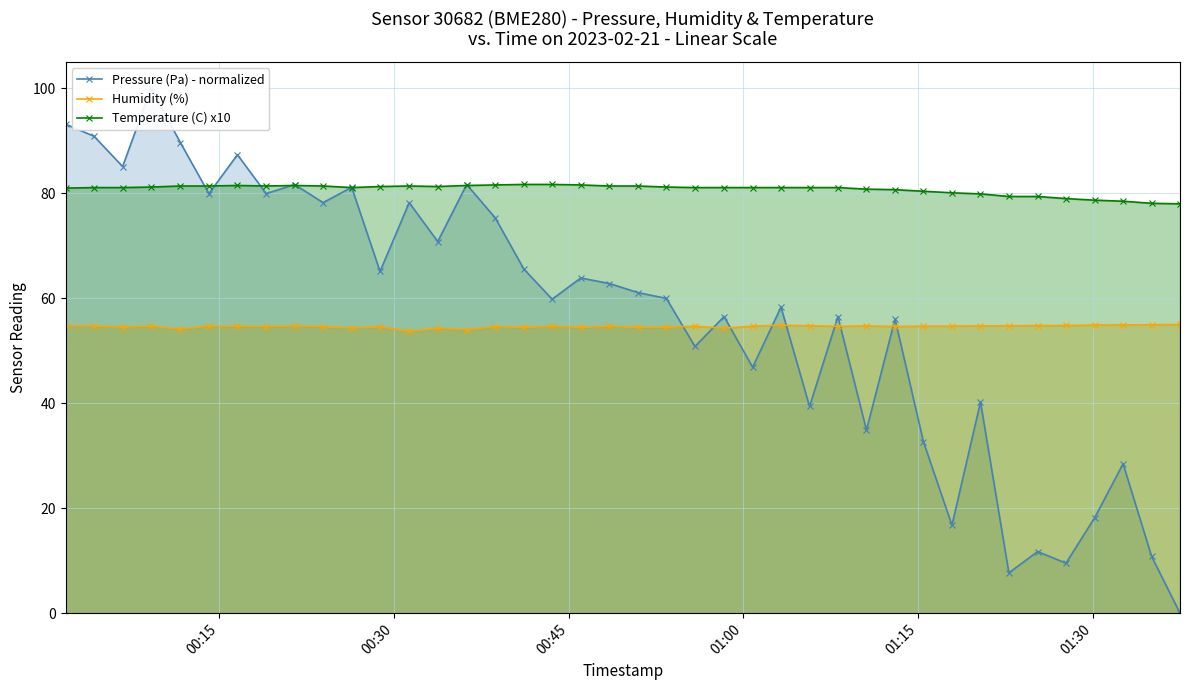

True or false: Humidity (%) has more than 2 points higher than both neighbors.

True